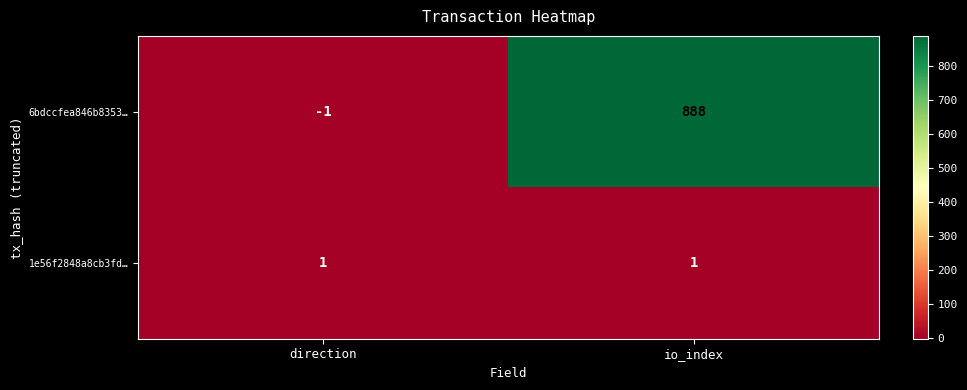

At how many categories does at least one series exceed 882?

1